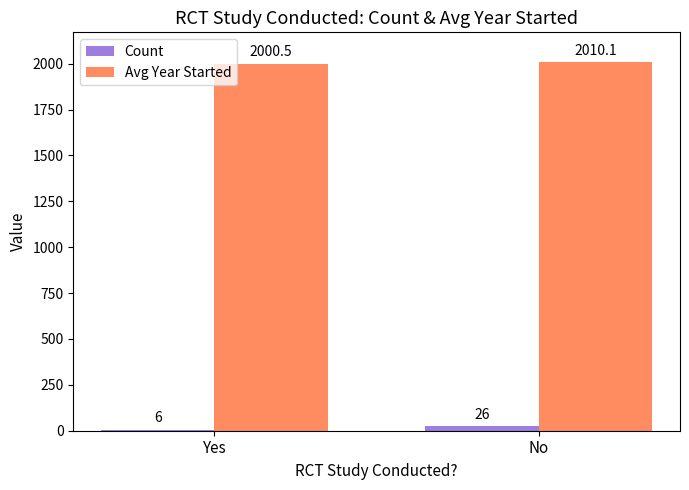

True or false: Avg Year Started has a value of 2000.5 at Yes.

True